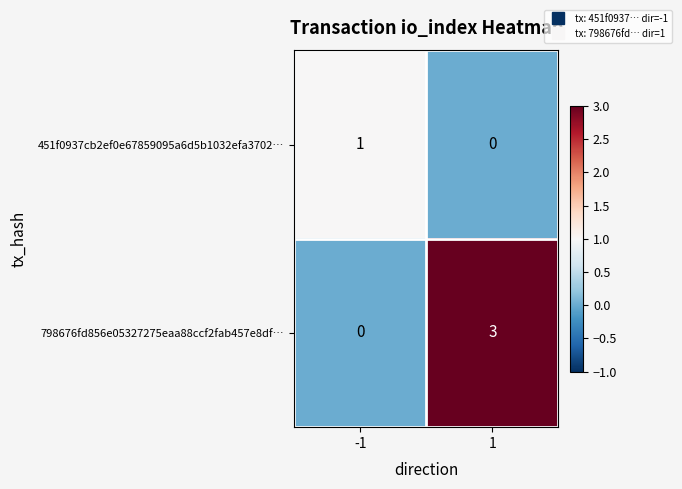

Rank the series by their average value, from highest to lowest.

798676fd856e05327275eaa88ccf2fab457e8df…, 451f0937cb2ef0e67859095a6d5b1032efa3702…